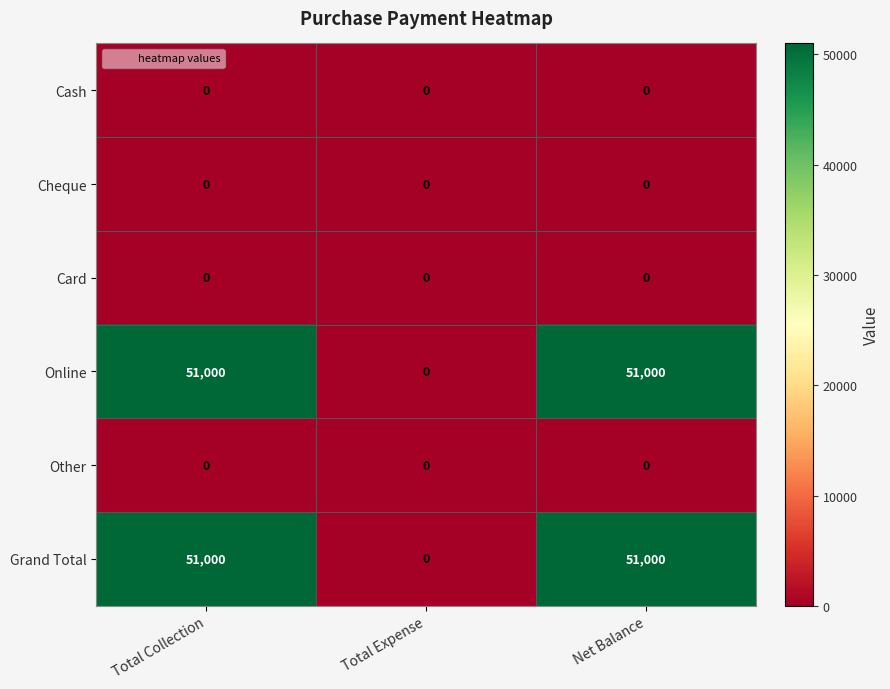

At how many categories does at least one series exceed 32694?

2